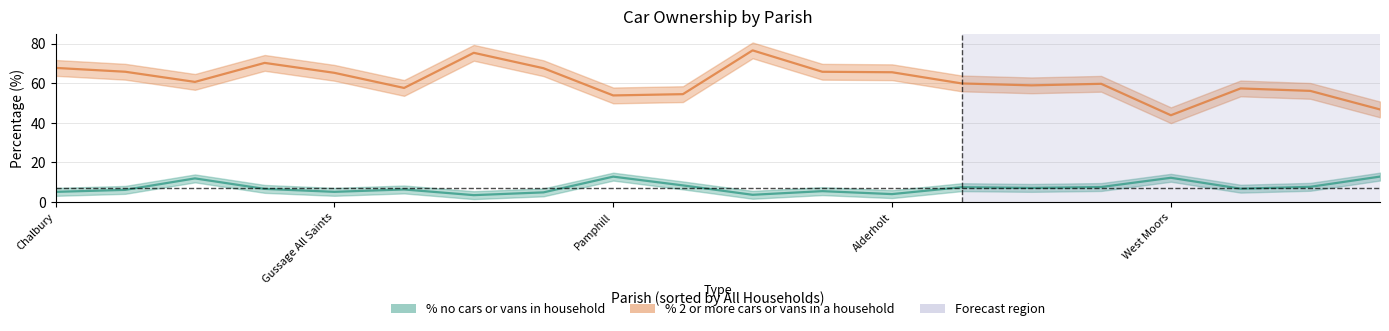

How many data points in % no cars or vans in household are less than 6?

7